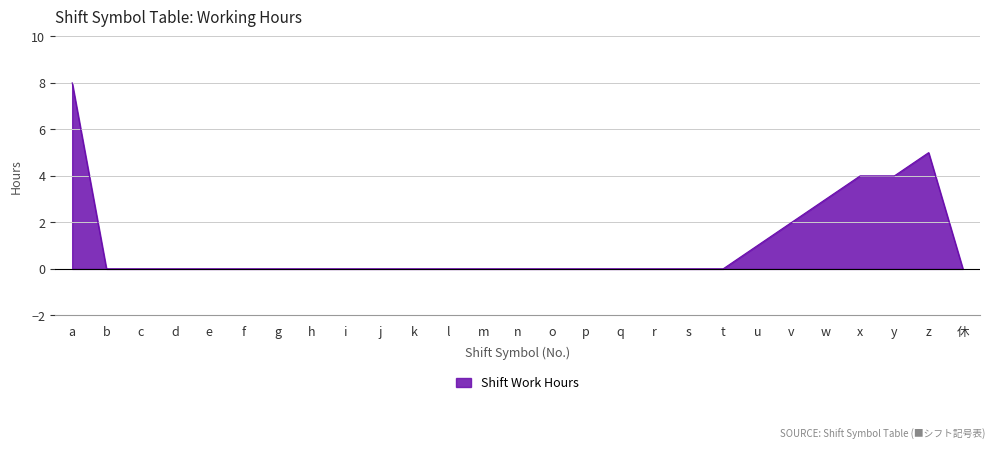

List the labels in order of value, largest first.

a, z, x, y, w, v, u, b, c, d, e, f, g, h, i, j, k, l, m, n, o, p, q, r, s, t, 休